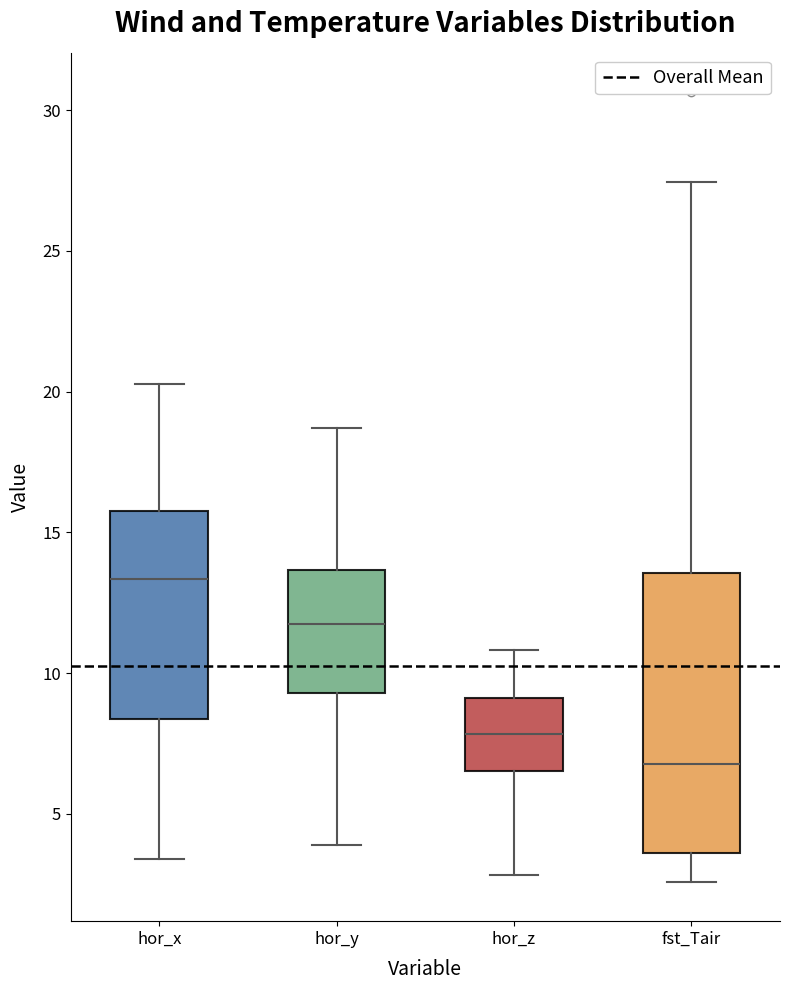

Reading left to right, read every box against the y-axis: the position of its median line, the range the box covers, and the ends of its whiskers. The values are not printed on the chart, so give them approximately, as read against the axis.

hor_x: median 13.5, box 8.5 to 16.0, whiskers 3.5 to 20.5
hor_y: median 12.0, box 9.5 to 13.5, whiskers 4.0 to 18.5
hor_z: median 8.0, box 6.5 to 9.0, whiskers 3.0 to 11.0
fst_Tair: median 7.0, box 3.5 to 13.5, whiskers 2.5 to 27.5